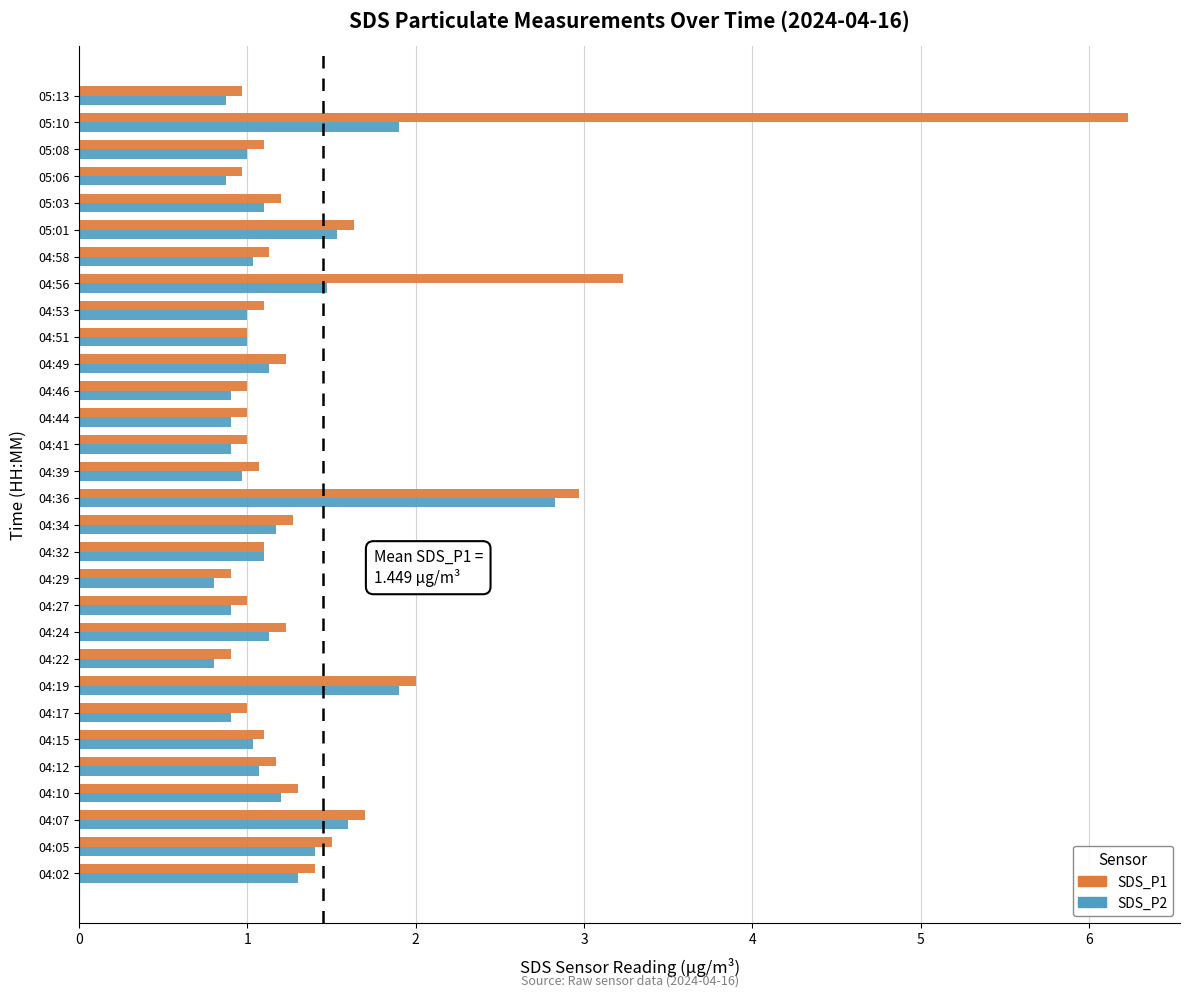

What is the lowest value of the SDS_P1 series?

0.9